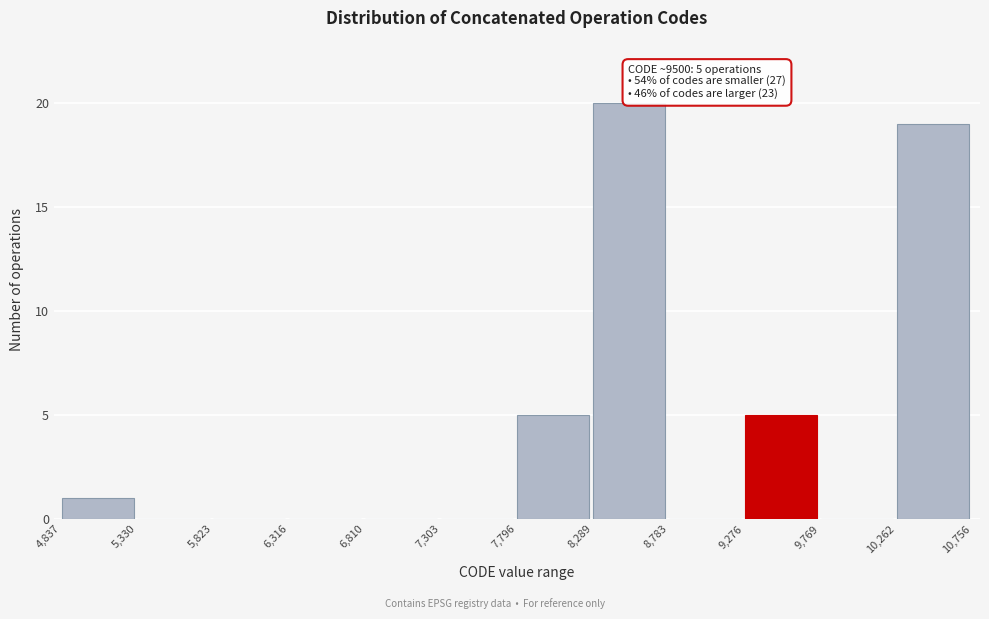

Over which range of the x-axis is the bar tallest?

8,289 to 8,783